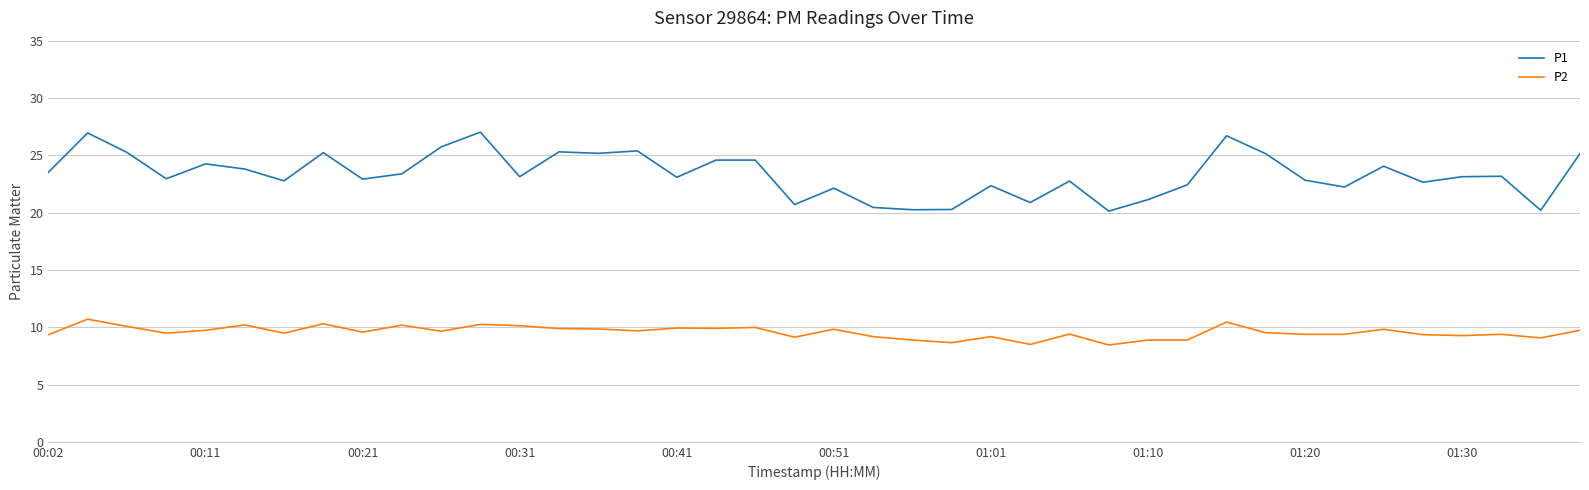

Which series has the largest total across all categories?

P1